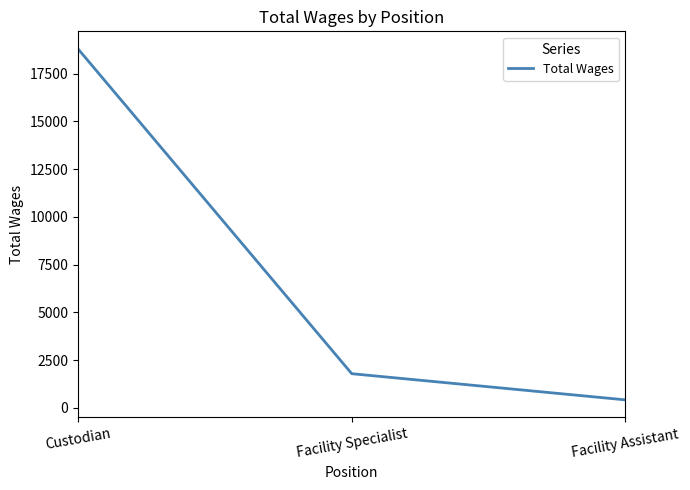

List the labels in order of value, smallest first.

Facility Assistant, Facility Specialist, Custodian